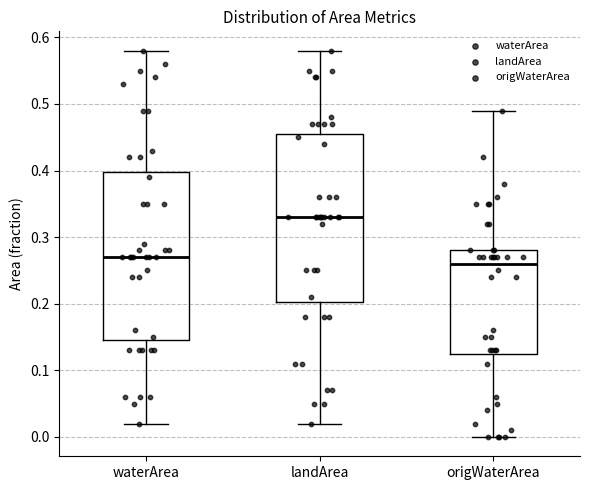

Reading left to right, transcribe this box plot: for each box, give where its median line is, the range the box spans, and where its two whiskers end, as read against the y-axis. The values are not printed on the chart, so give them approximately, as read against the axis.

waterArea: median 0.27, box 0.15 to 0.40, whiskers 0.02 to 0.58
landArea: median 0.33, box 0.20 to 0.46, whiskers 0.02 to 0.58
origWaterArea: median 0.26, box 0.13 to 0.28, whiskers 0.00 to 0.49